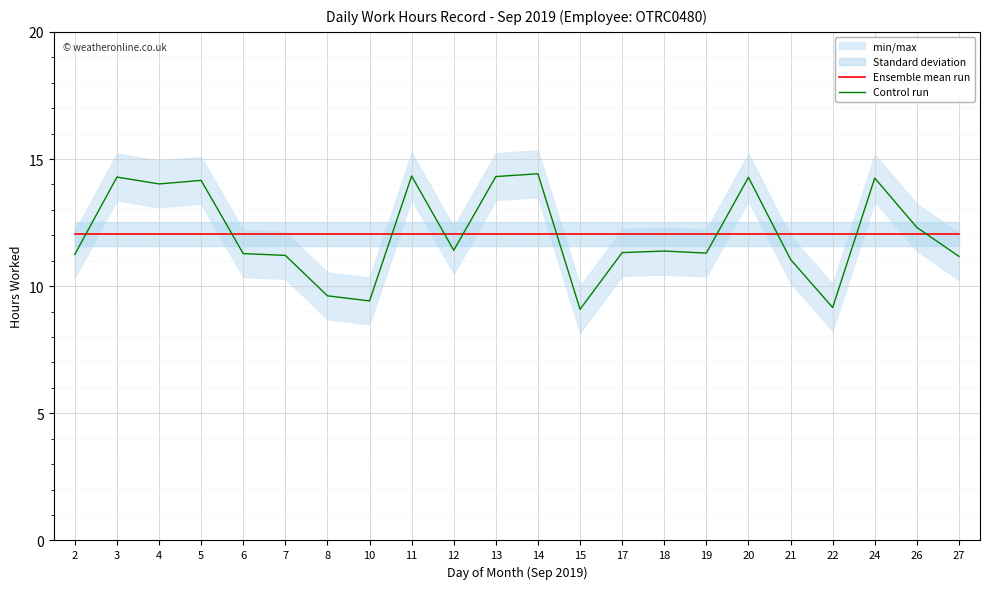

Reading right to left, transcribe all the data shown in this chart.

Ensemble mean run: 27=12.0	26=12.0	24=12.0	22=12.0	21=12.0	20=12.0	19=12.0	18=12.0	17=12.0	15=12.0	14=12.0	13=12.0	12=12.0	11=12.0	10=12.0	8=12.0	7=12.0	6=12.0	5=12.0	4=12.0	3=12.0	2=12.0
Control run: 27=11.2	26=12.3	24=14.2	22=9.2	21=11.1	20=14.3	19=11.3	18=11.4	17=11.3	15=9.1	14=14.4	13=14.3	12=11.4	11=14.3	10=9.4	8=9.6	7=11.2	6=11.3	5=14.2	4=14.0	3=14.3	2=11.2